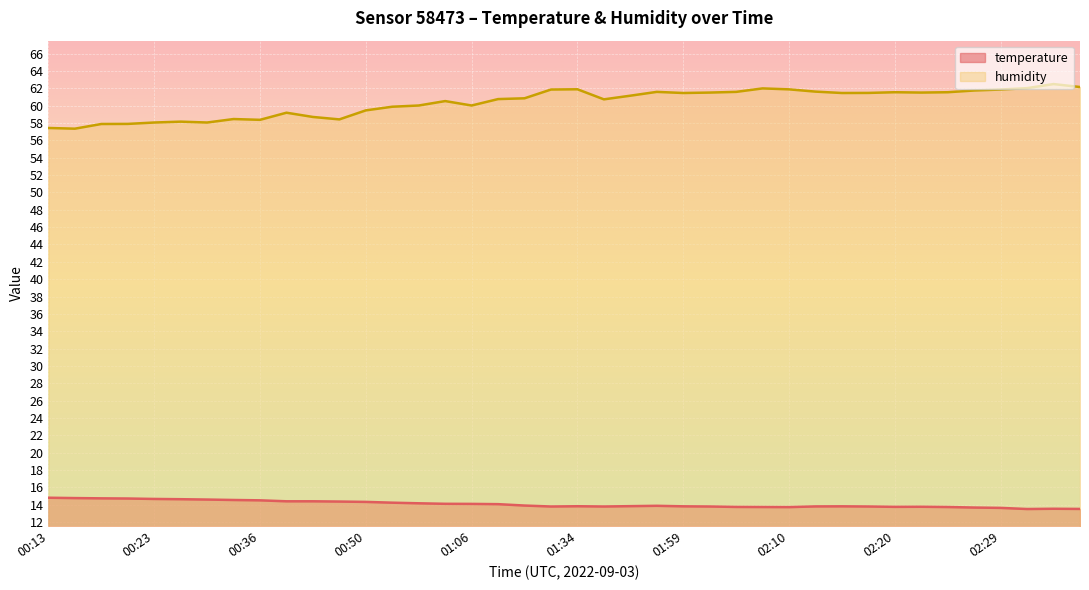

What is the value of the humidity point at the 8th from the left?

58.5